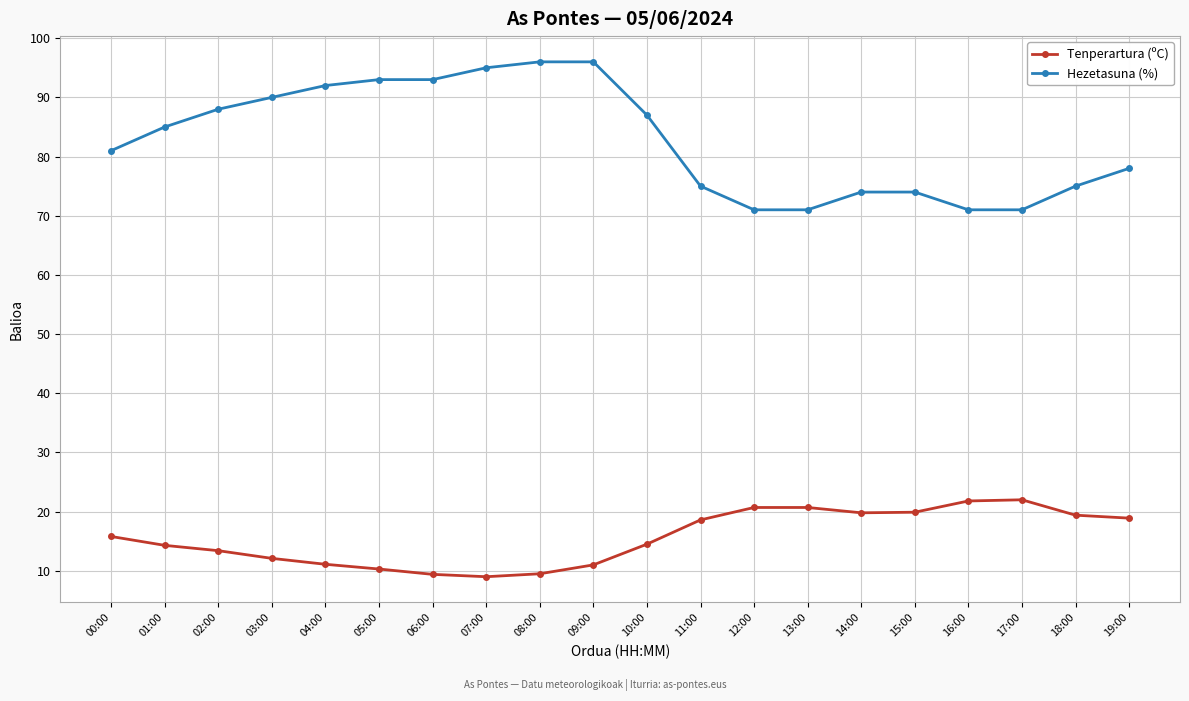

True or false: Tenperartura (ºC) has more than 0 interior local peaks.

True